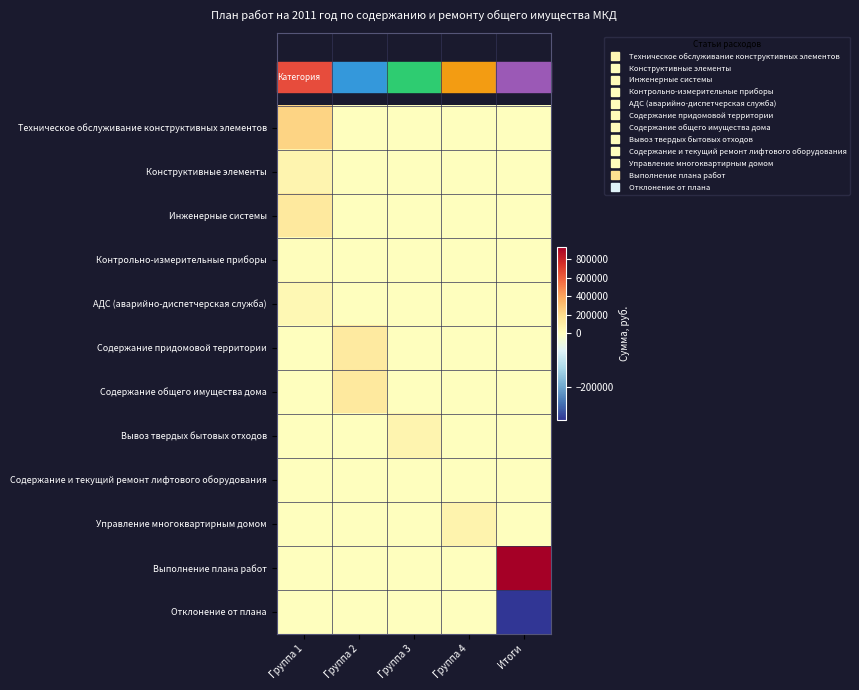

At which category is the sum across all series the highest?

Итоги